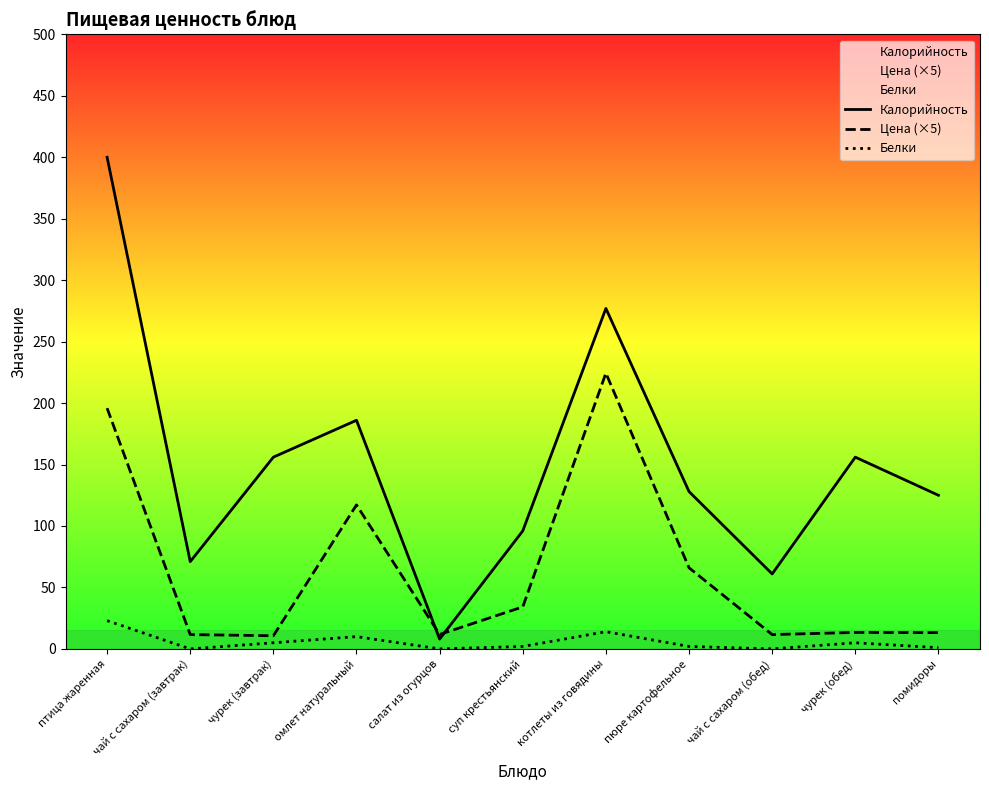

What is the difference between the maximum and minimum values in the Цена (×5) series?

213.7